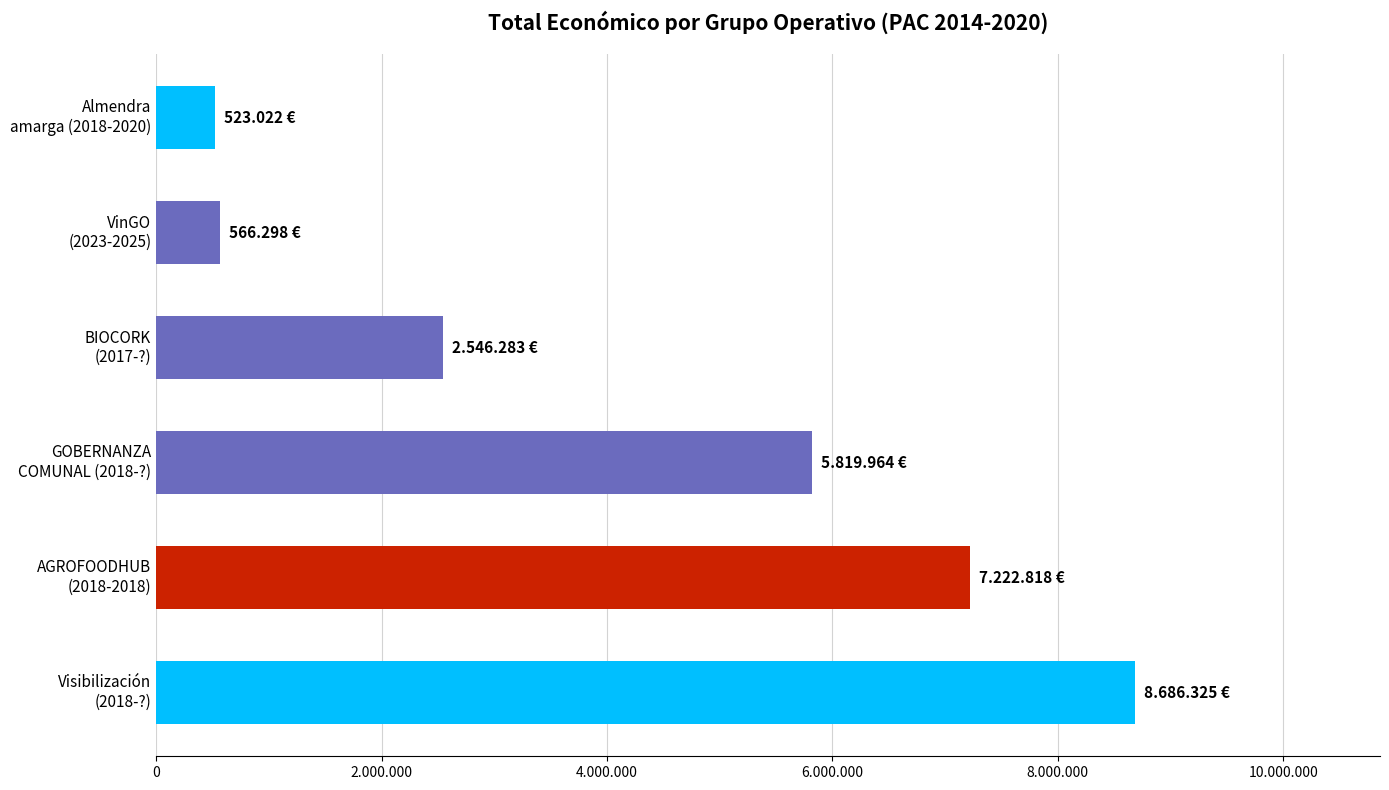

Are the bars horizontal?

Yes